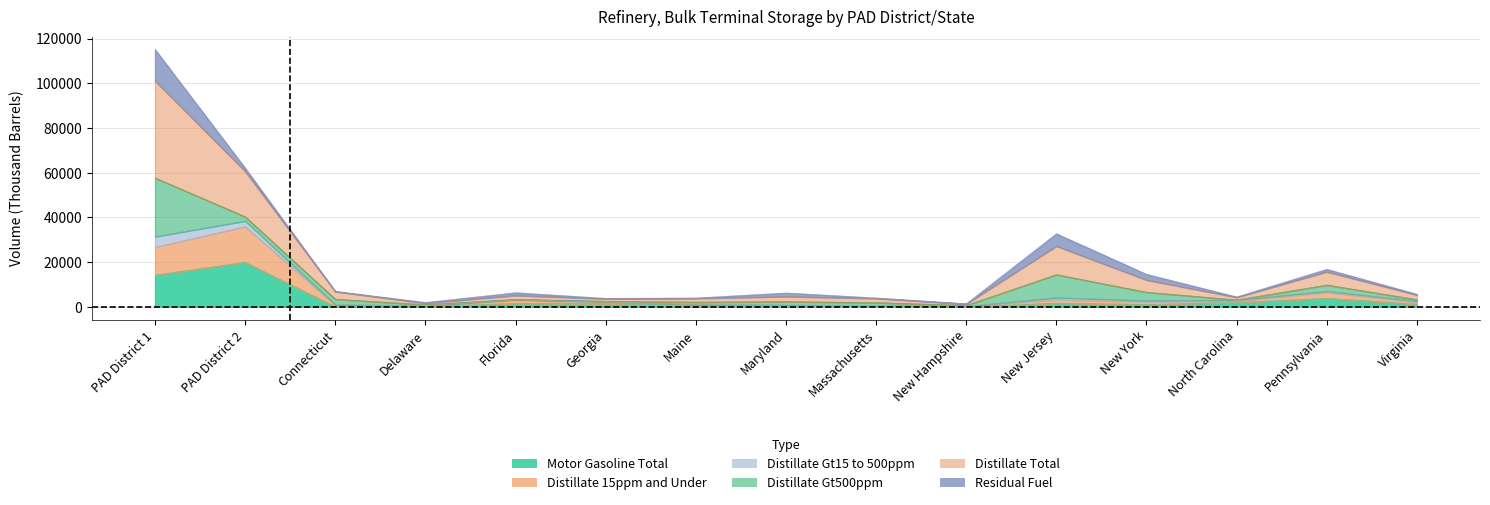

At how many categories does at least one series exceed 79181?

1